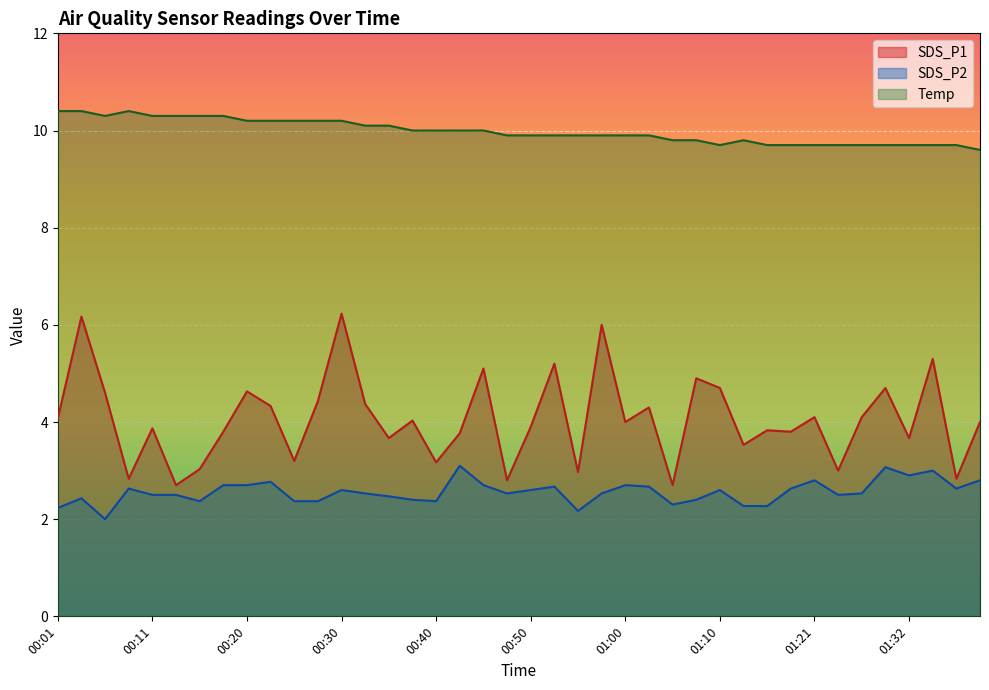

What is the smallest value displayed?

2.0